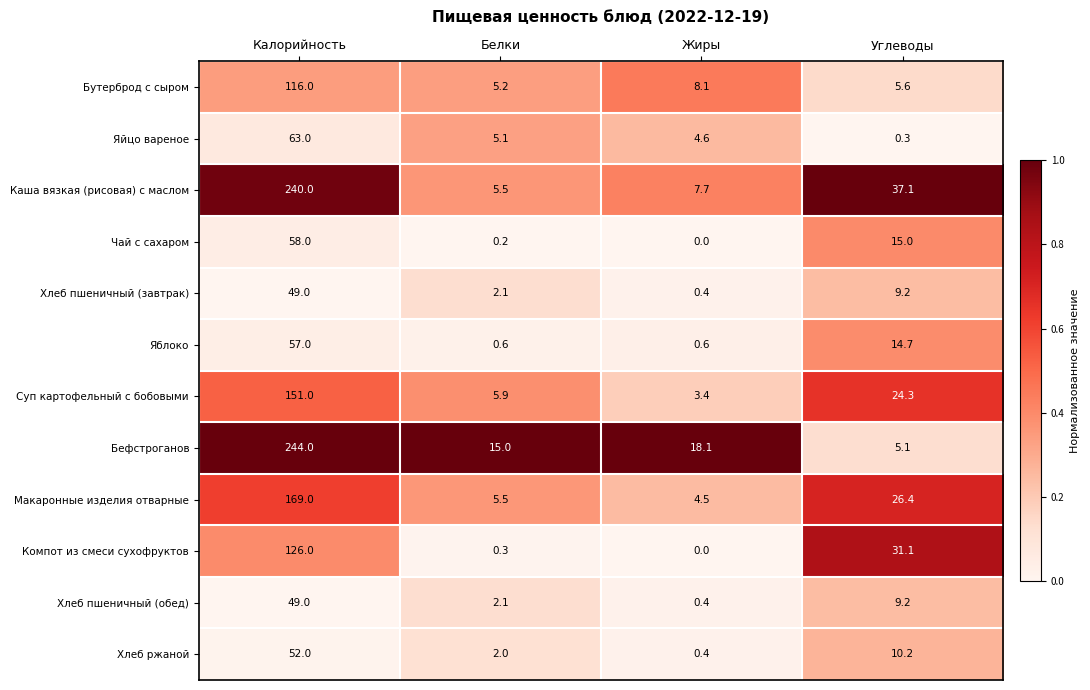

What is the total value across all series at Углеводы?

188.2